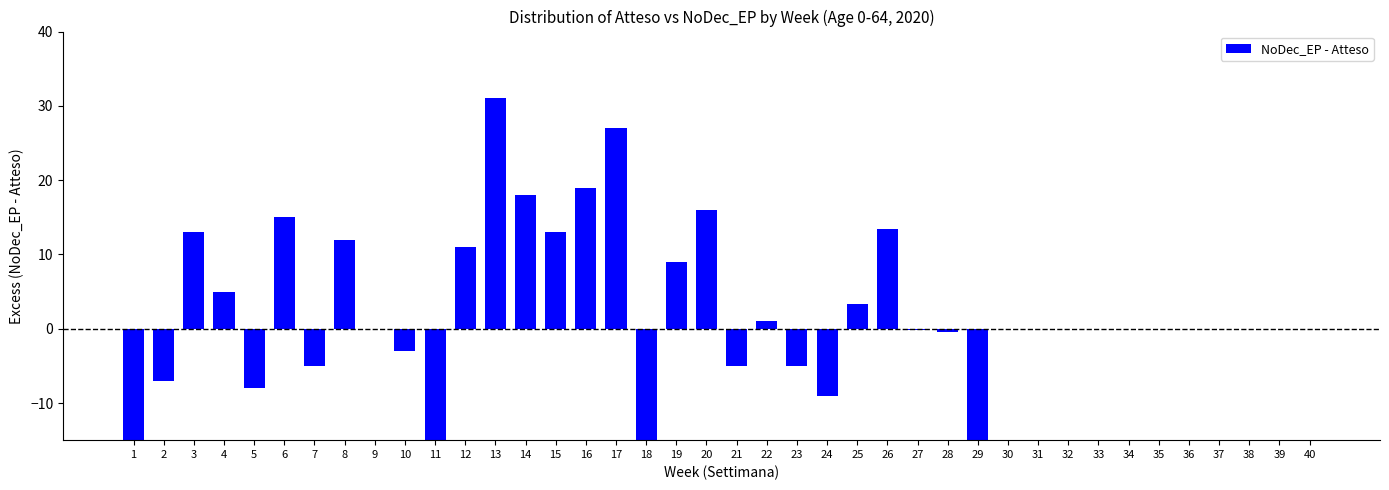

List the labels in order of value, largest first.

13, 17, 16, 14, 20, 6, 26, 3, 15, 8, 12, 19, 4, 25, 22, 9, 30, 31, 32, 33, 34, 35, 36, 37, 38, 39, 40, 27, 28, 10, 7, 21, 23, 2, 5, 24, 11, 1, 29, 18